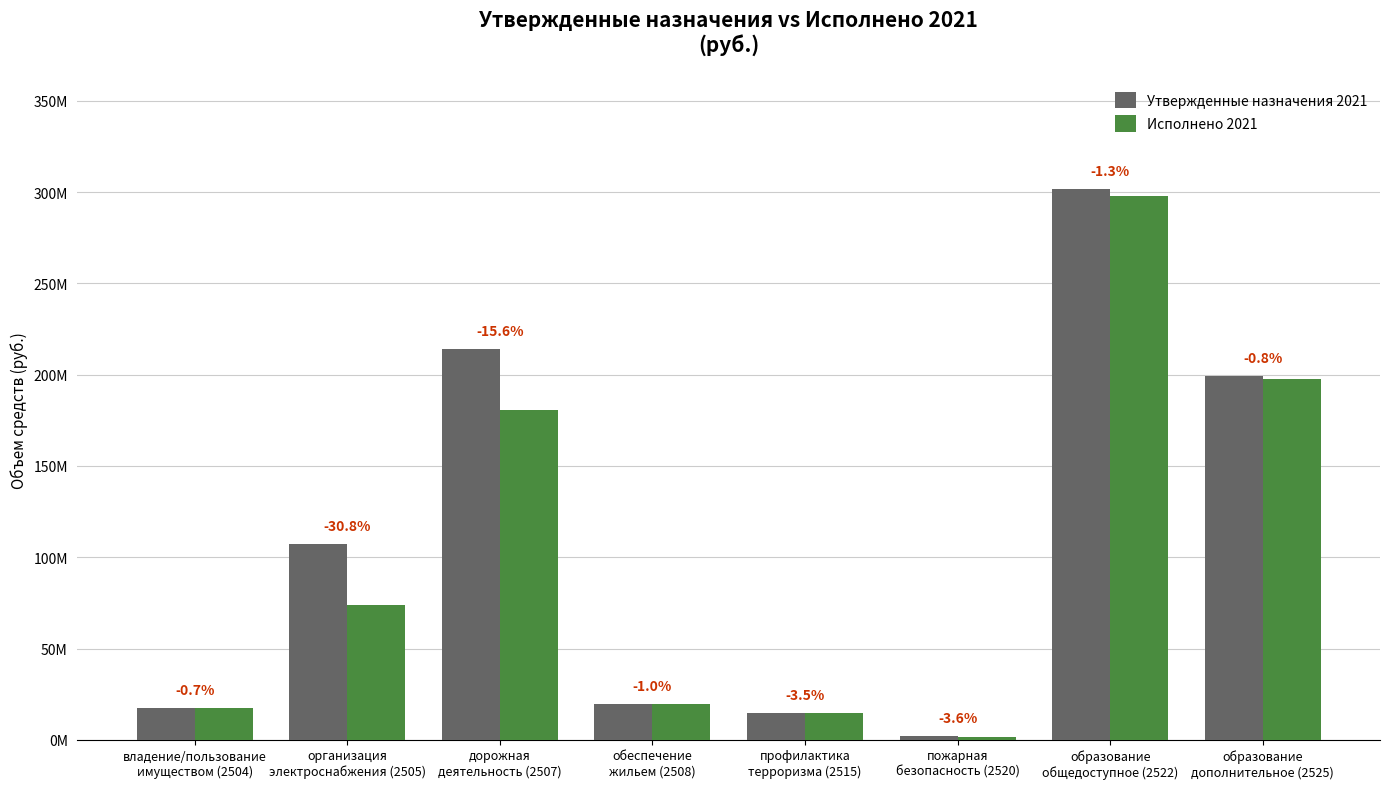

What is the average value of the Исполнено 2021 series?

100436900